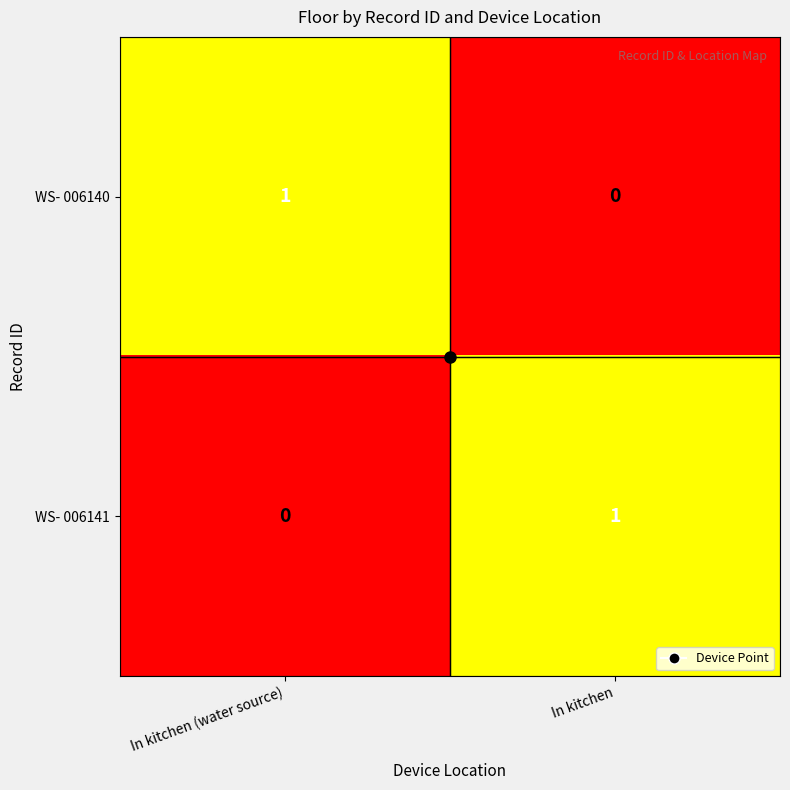

At which label is WS- 006141 closest to 0?

In kitchen (water source)